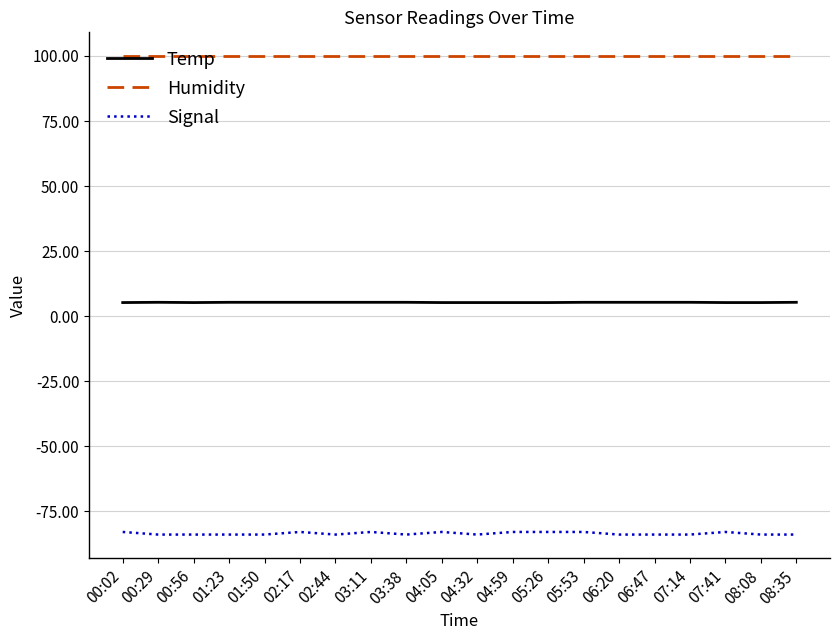

What is the sum of all Humidity values?

1998.0